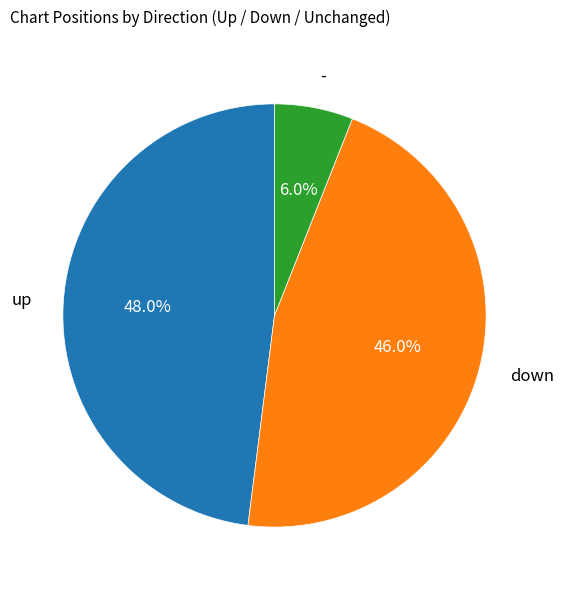

Approximately how many times larger is the value at - compared to up?

0.1